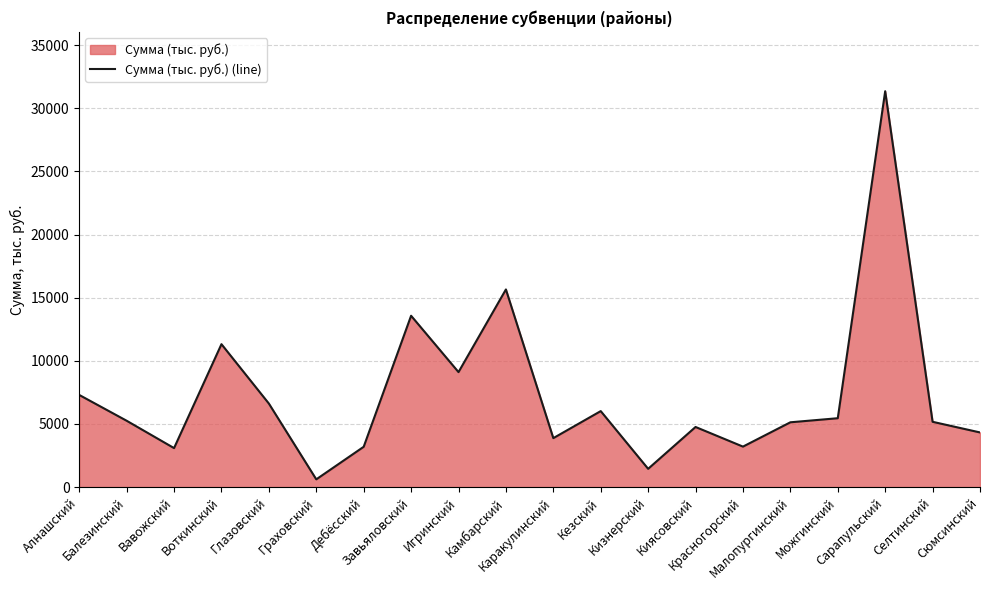

What is the label of the 9th point from the left?

Игринский